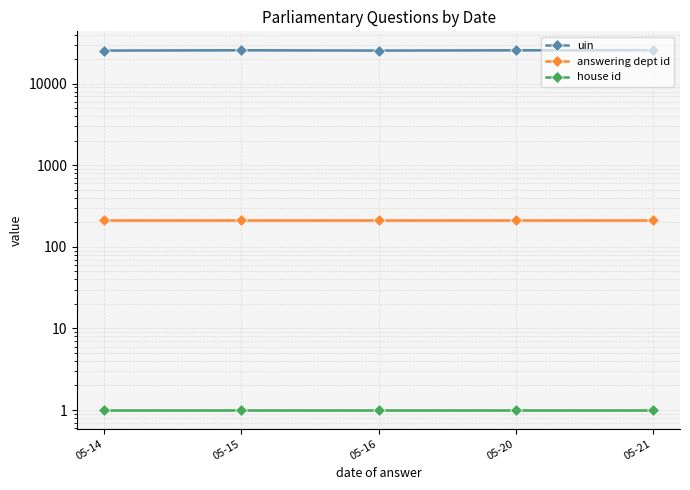

List the labels in order of house id value, smallest first.

05-14, 05-15, 05-16, 05-20, 05-21